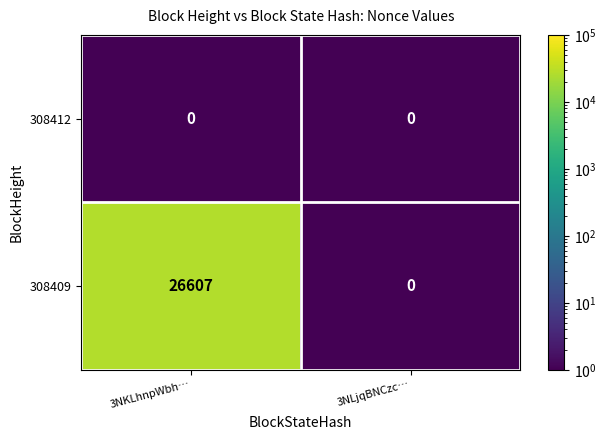

What value does the 308409 series have at 3NKLhnpWbh…?

26607